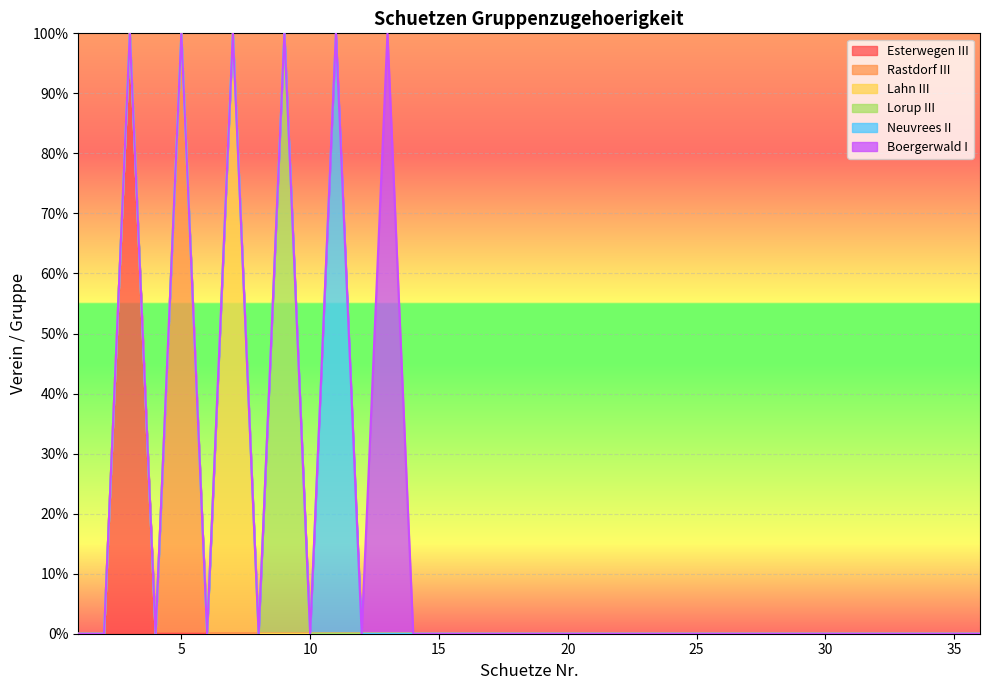

Which series has the largest range (max minus min)?

Esterwegen III